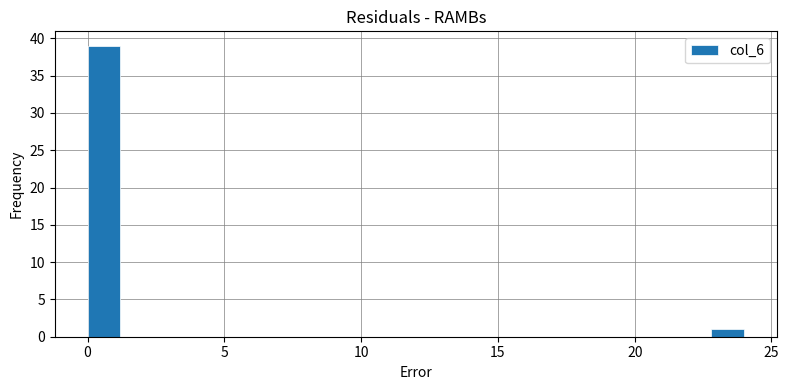

Read against the x-axis, roughly where is the centre of the tallest bar?

0.5